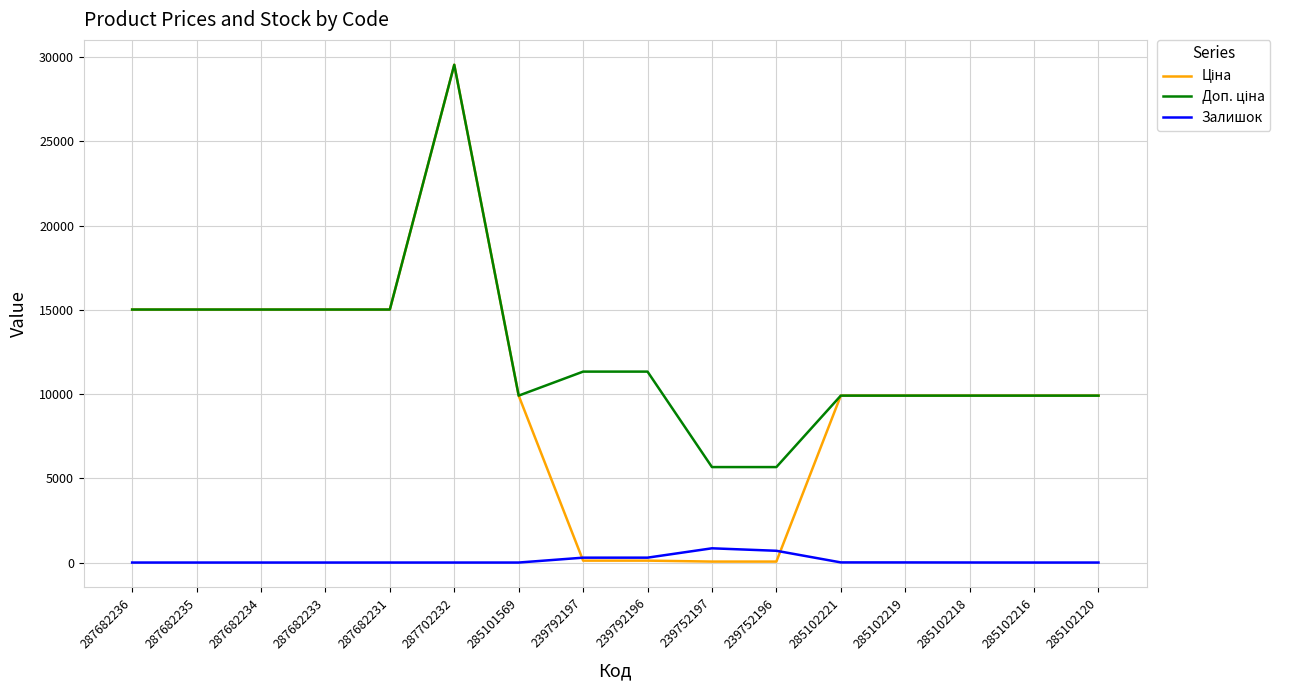

What is the greatest value displayed?

29548.9